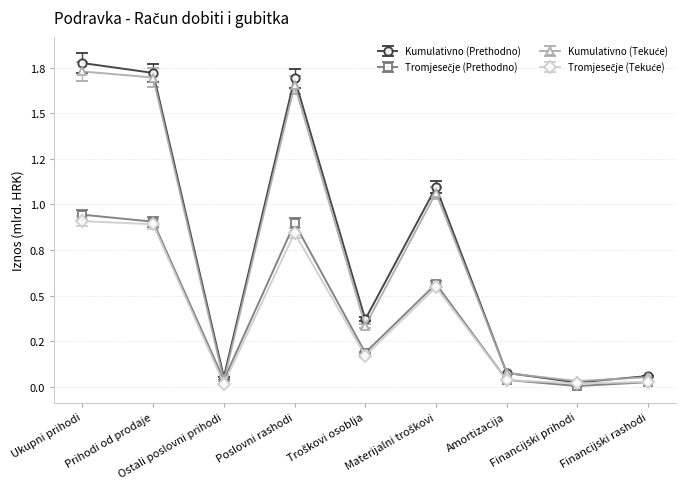

True or false: Kumulativno (Prethodno) has more than 1 points higher than both neighbors.

True